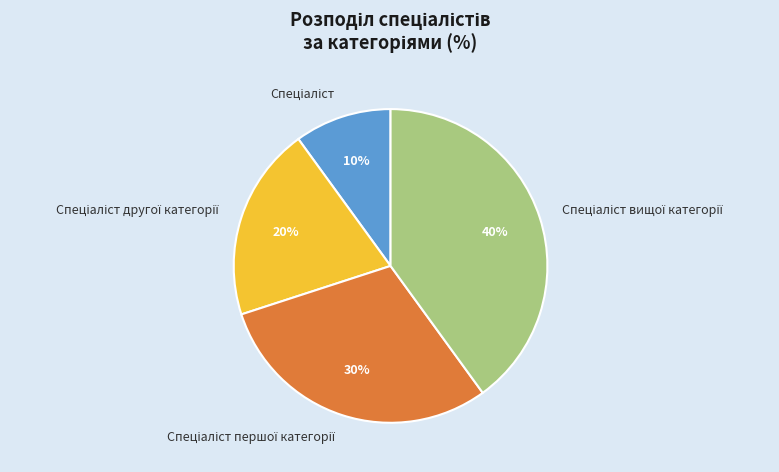

Is there a majority slice in this chart?

No